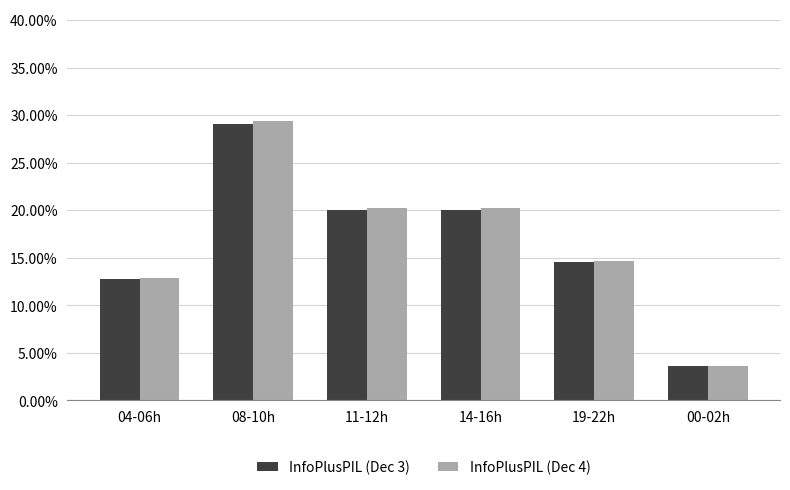

Which series has the largest total across all categories?

InfoPlusPIL (Dec 4)